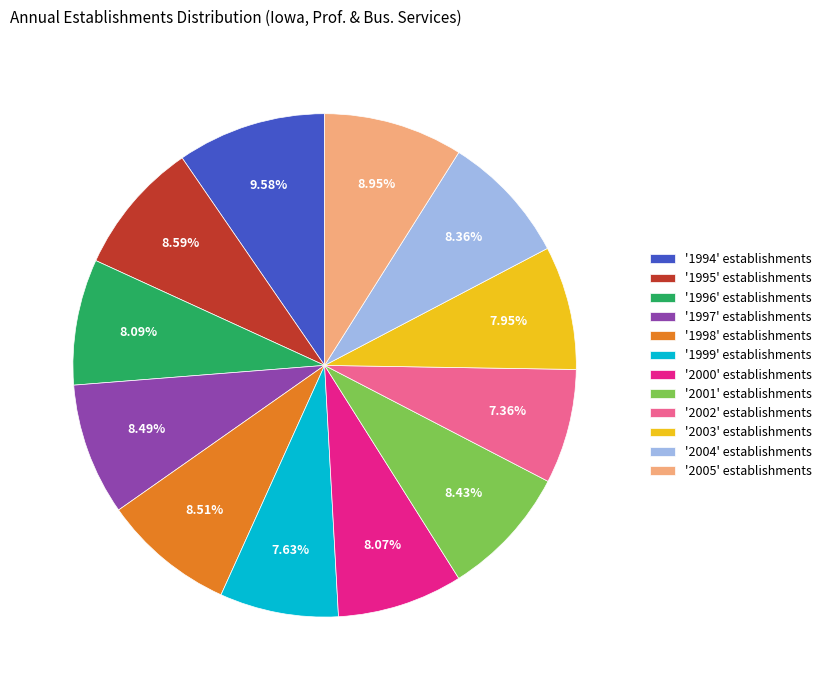

Do '1999' establishments and '1994' establishments together represent more than half of the pie?

No